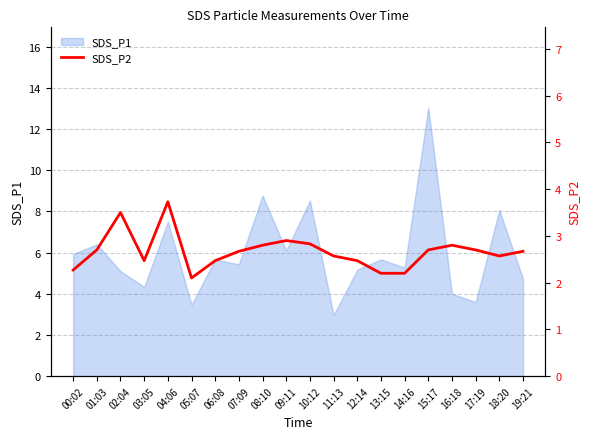

Reading left to right, list all the values displayed in this chart.

00:02=2.3	01:03=2.7	02:04=3.5	03:05=2.5	04:06=3.7	05:07=2.1	06:08=2.5	07:09=2.7	08:10=2.8	09:11=2.9	10:12=2.8	11:13=2.6	12:14=2.5	13:15=2.2	14:16=2.2	15:17=2.7	16:18=2.8	17:19=2.7	18:20=2.6	19:21=2.7